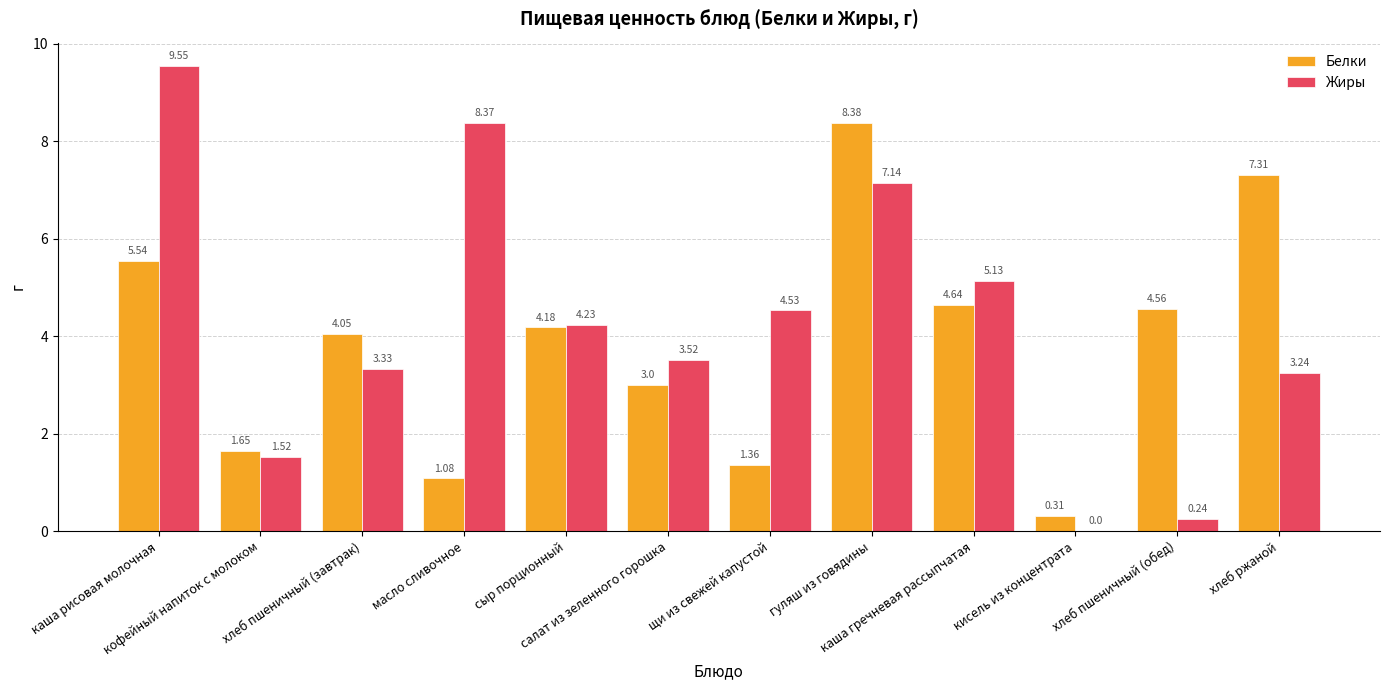

What is the difference between the Жиры values at кофейный напиток с молоком and сыр порционный?

2.7